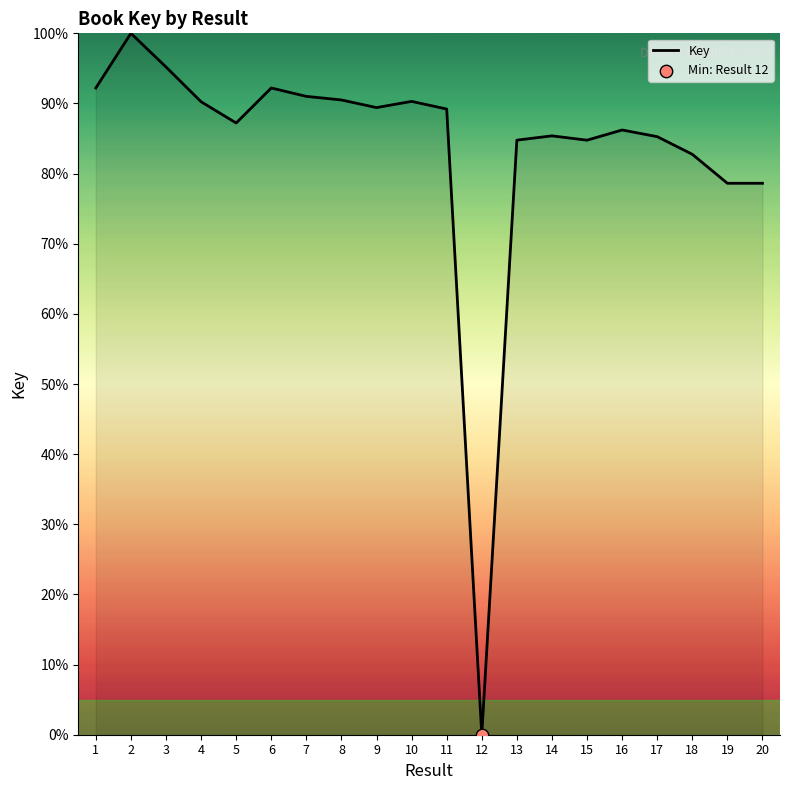

What is the ratio of the value at 3 to the value at 13?

1.1